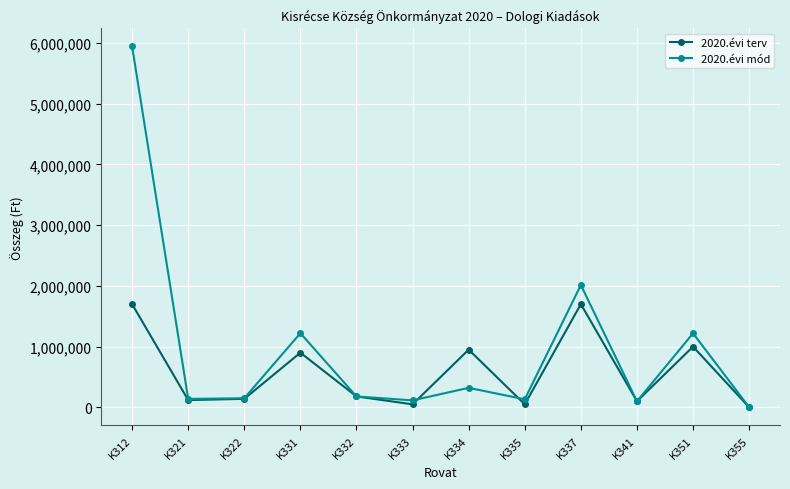

Is this an area chart (filled region under the line)?

No